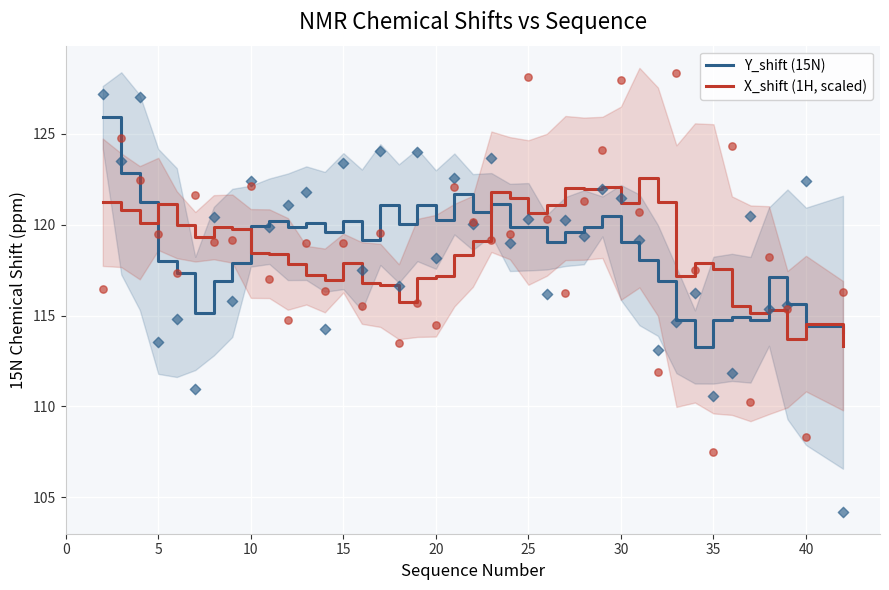

What are all the series names shown in the legend?

Y_shift (15N), X_shift (1H, scaled)